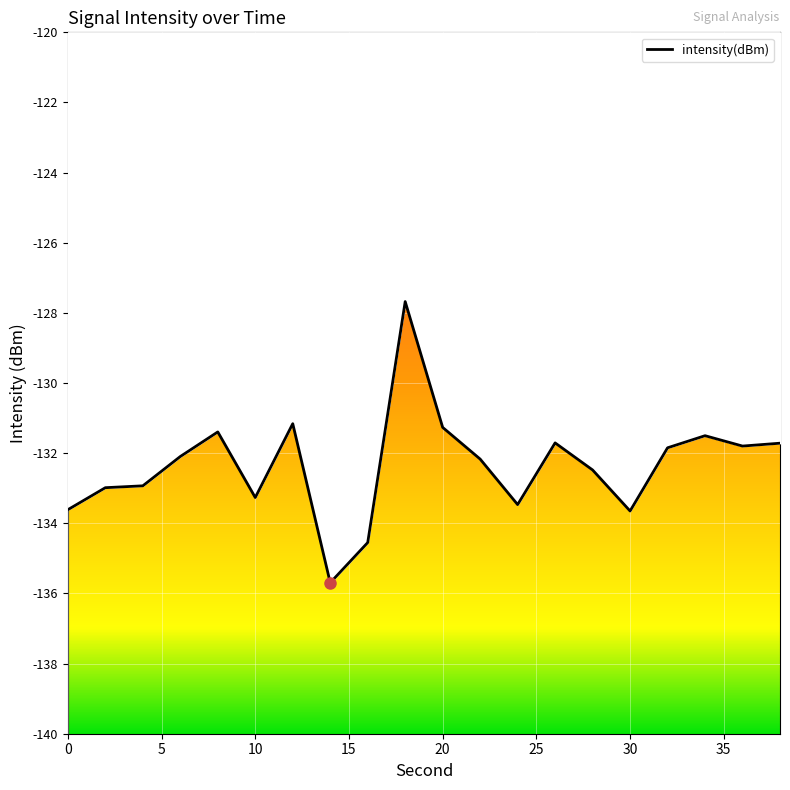

What is the difference between the maximum and minimum values?

8.0